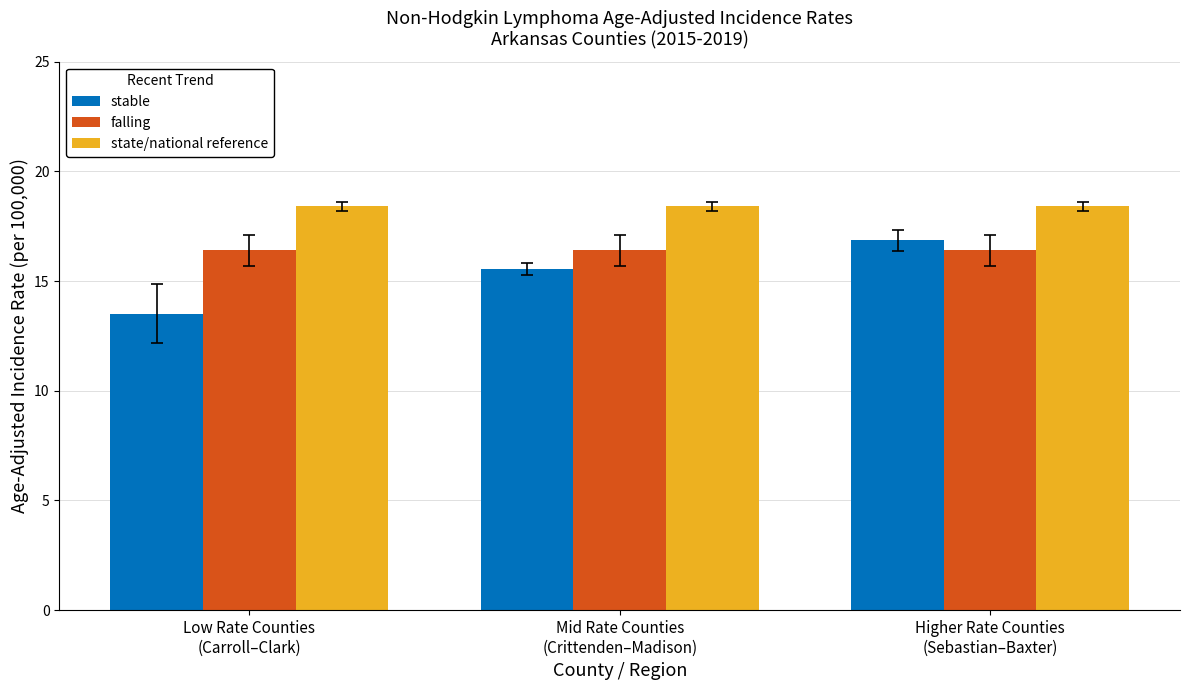

Rank the series by their maximum value, from highest to lowest.

state/national reference, stable, falling